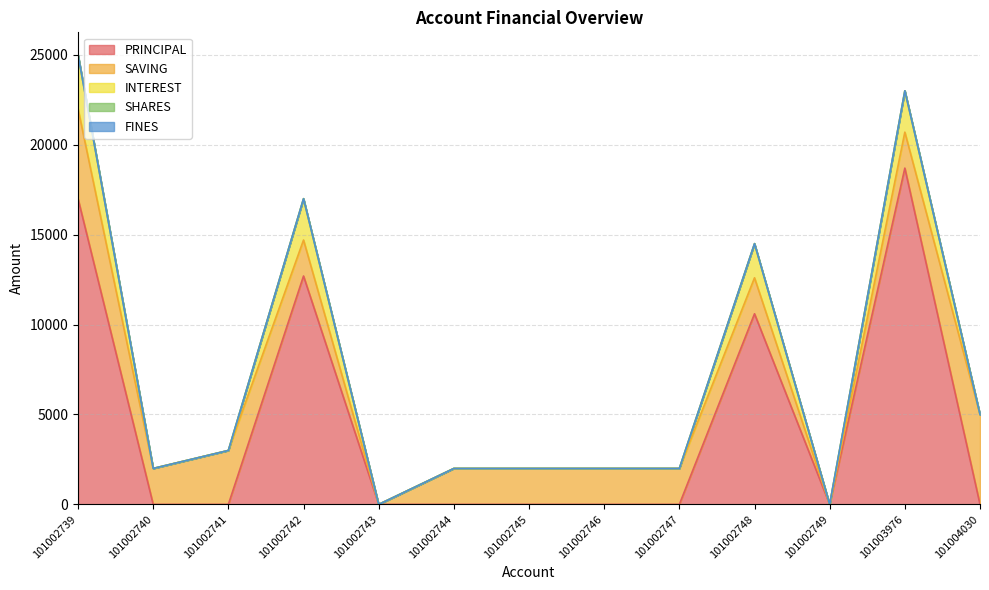

Does the chart have visible grid lines?

Yes